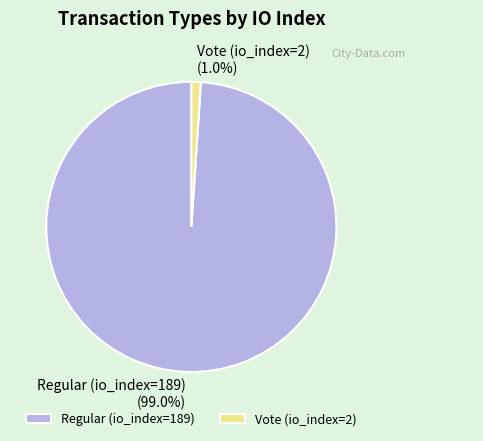

Does any single category account for the majority?

Yes